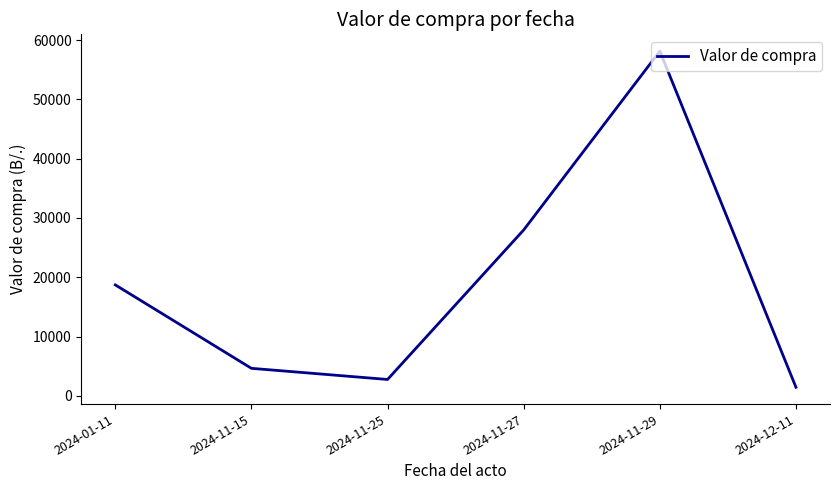

True or false: there are more than 1 points higher than both neighbors.

False